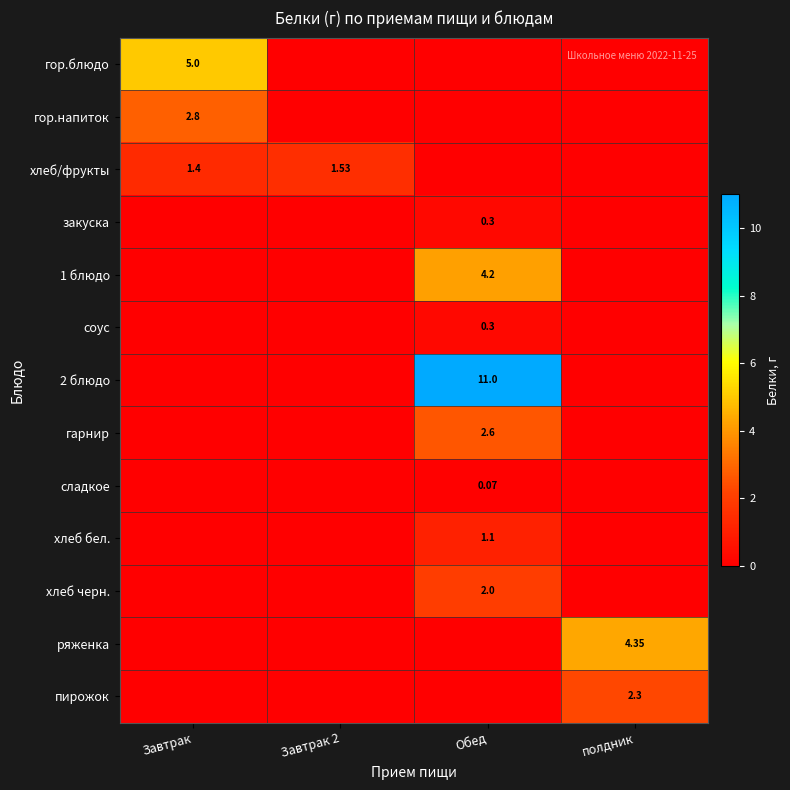

Which has a higher value, Обед or Завтрак?

Завтрак